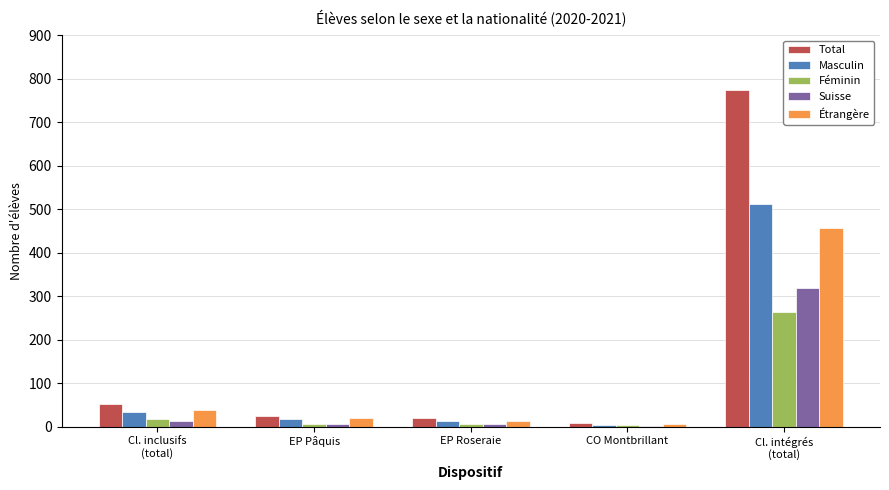

What value does the Étrangère series have at EP Roseraie, to the nearest 5?

15